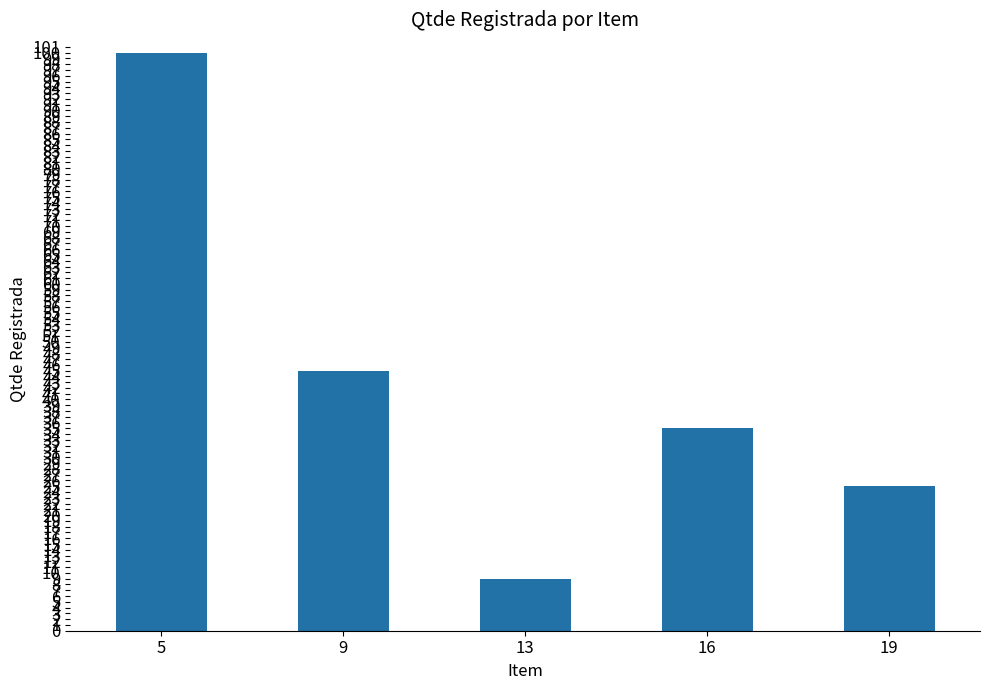

What is the change in value from 9 to 13?

-36